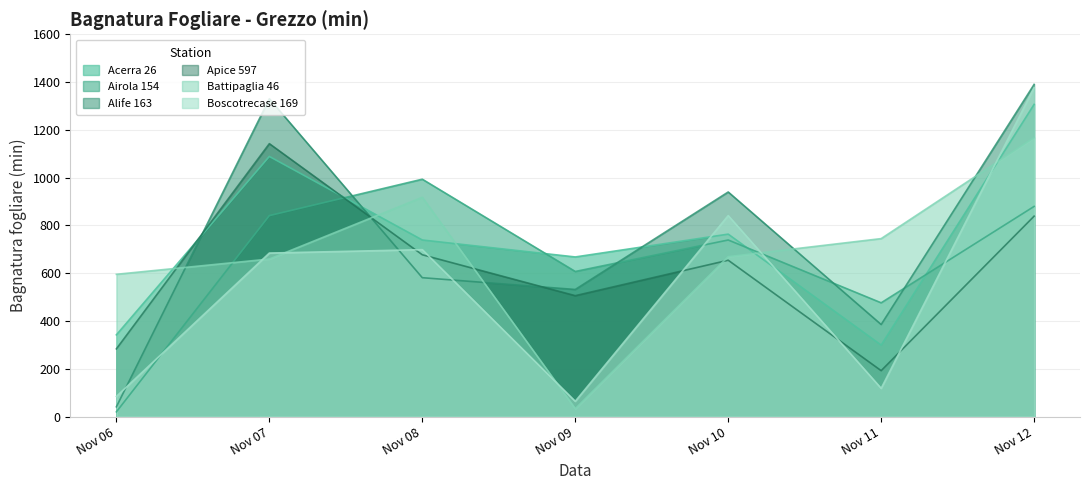

How many distinct data groups are displayed?

6